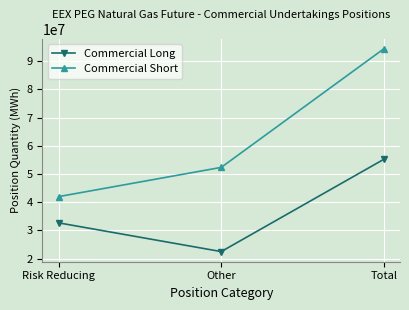

Which series has the widest spread of values?

Commercial Short